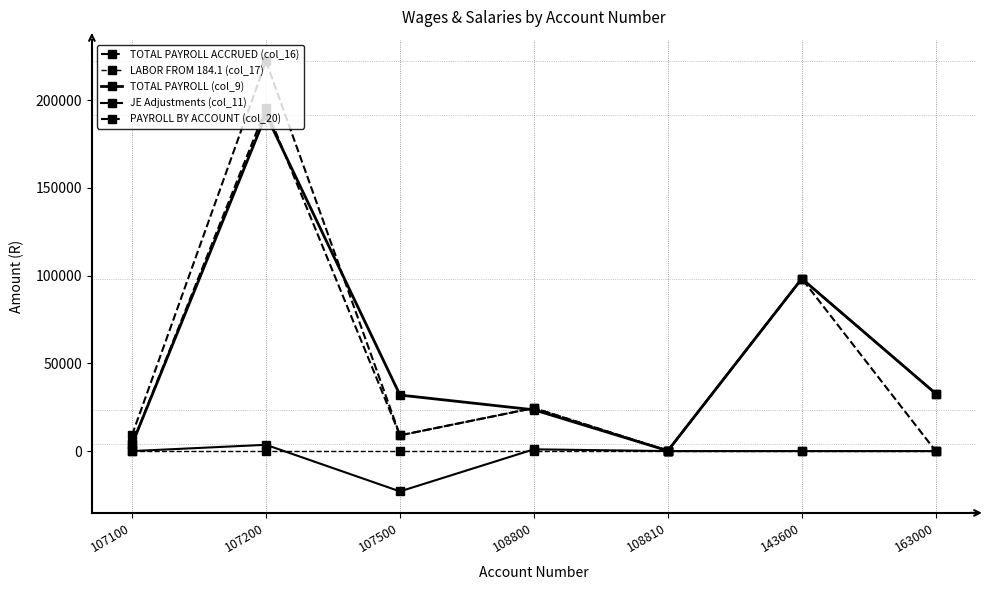

At which label does PAYROLL BY ACCOUNT (col_20) first exceed 9213?

107100